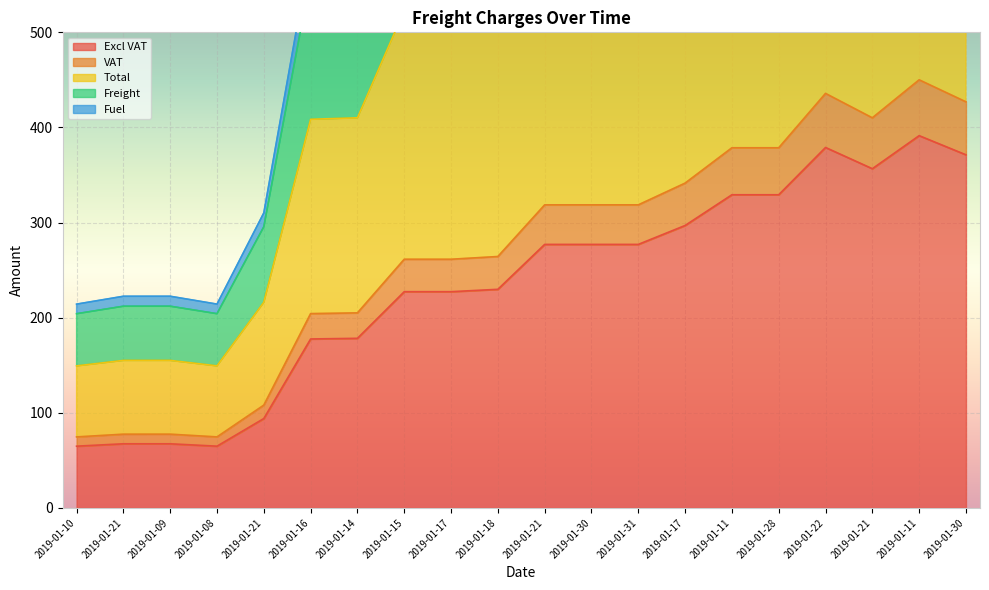

True or false: Fuel and Freight intersect in this chart.

False